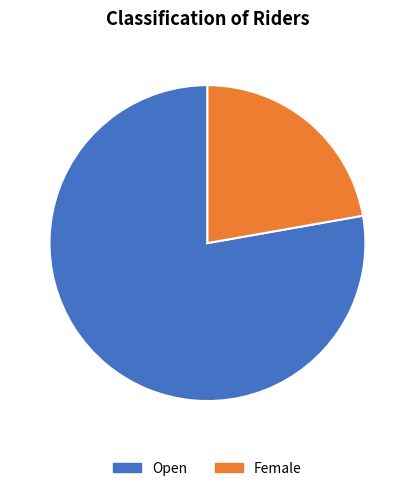

Which category has the smallest portion of the pie?

Female